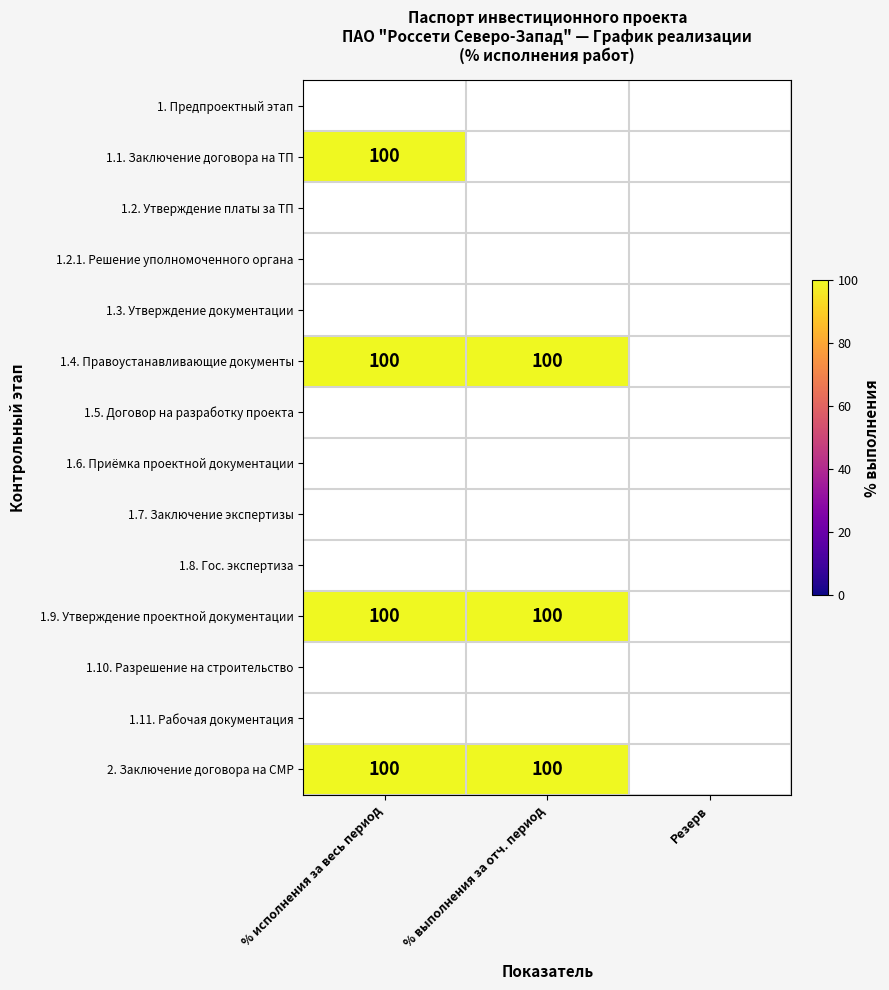

At which label does 1.5. Договор на разработку проекта reach its peak?

% исполнения за весь период